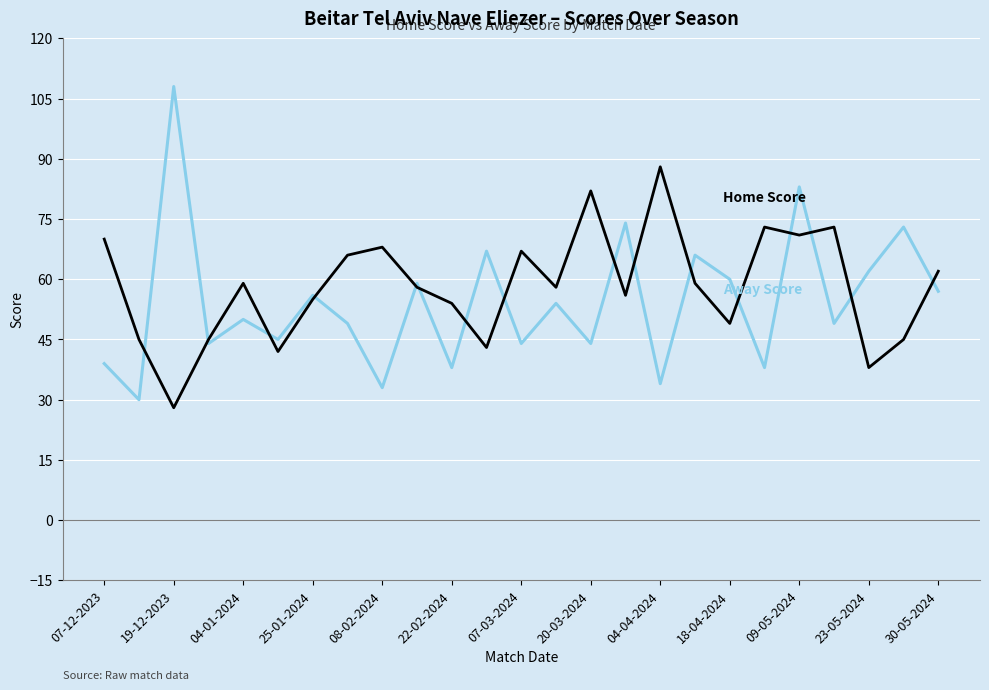

What is the minimum value shown in the chart?

28